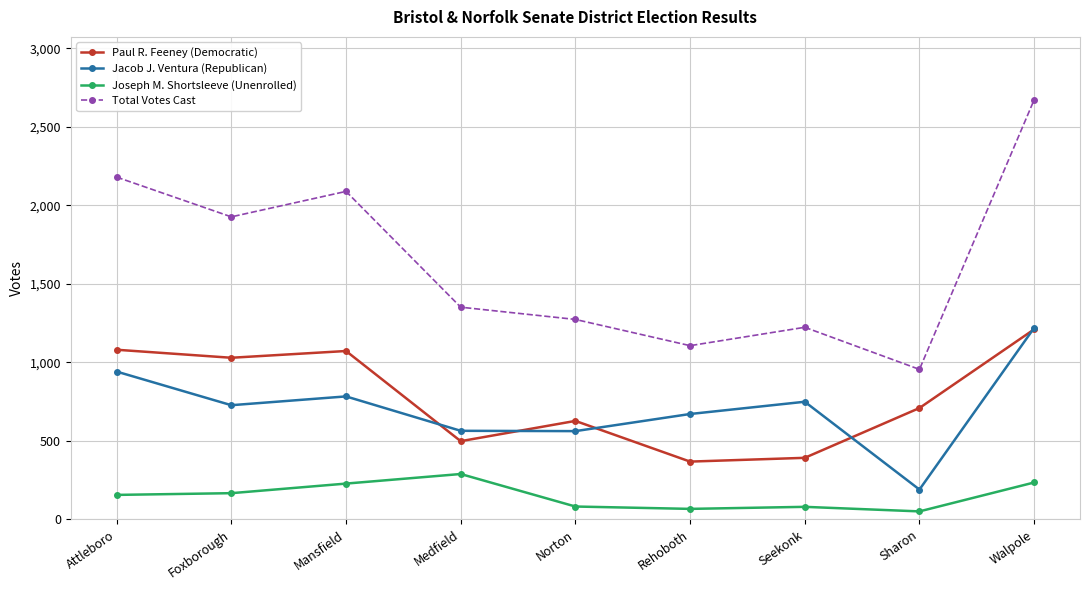

At which category is the sum across all series the highest?

Walpole